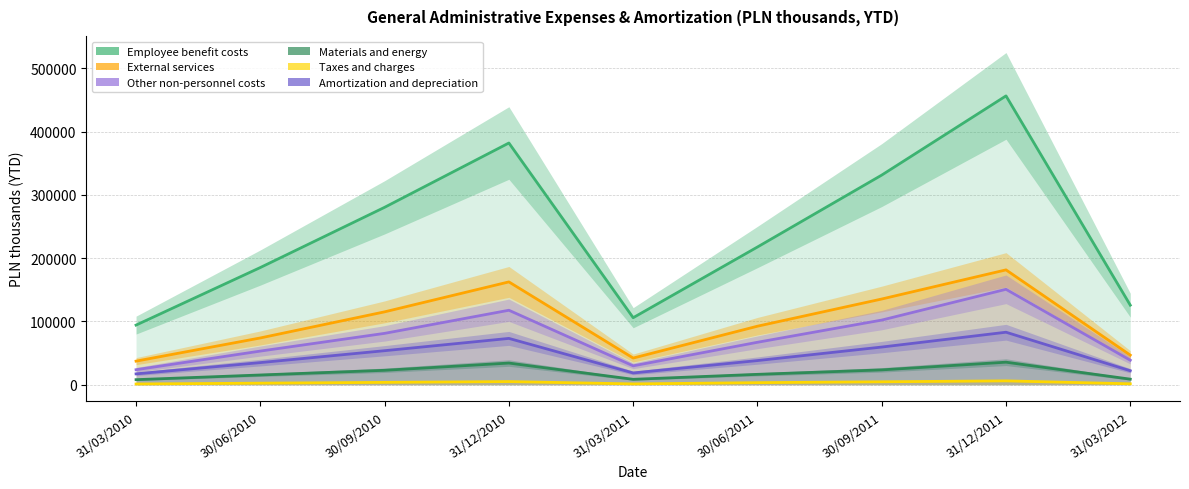

How many values in the Employee benefit costs series exceed 217640?

4